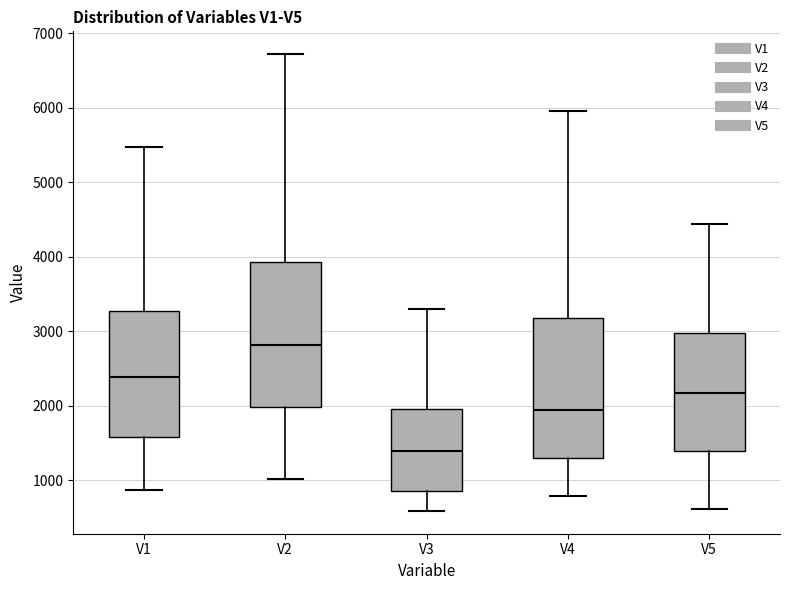

Which box's median line is the lowest?

V3